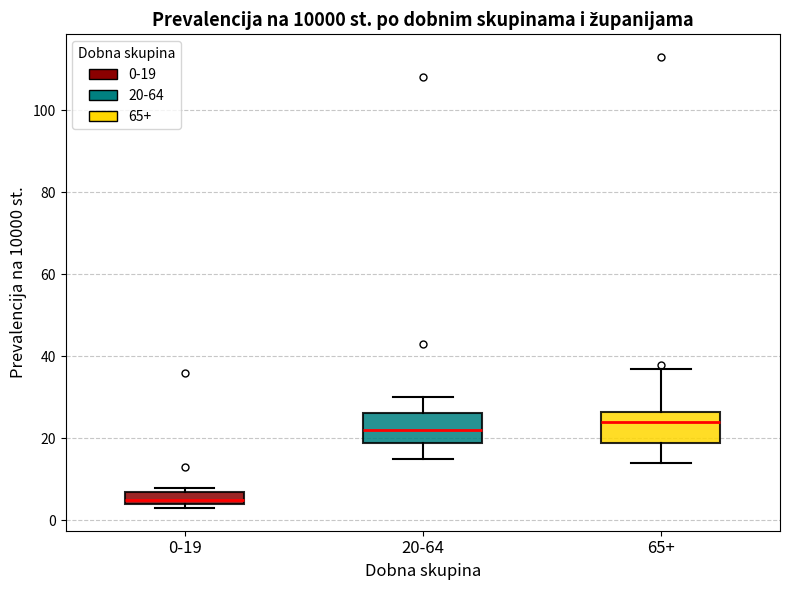

Where does the upper whisker of the box for 65+ end on the y-axis? The values are not printed on the chart, so give them approximately, as read against the axis.

38